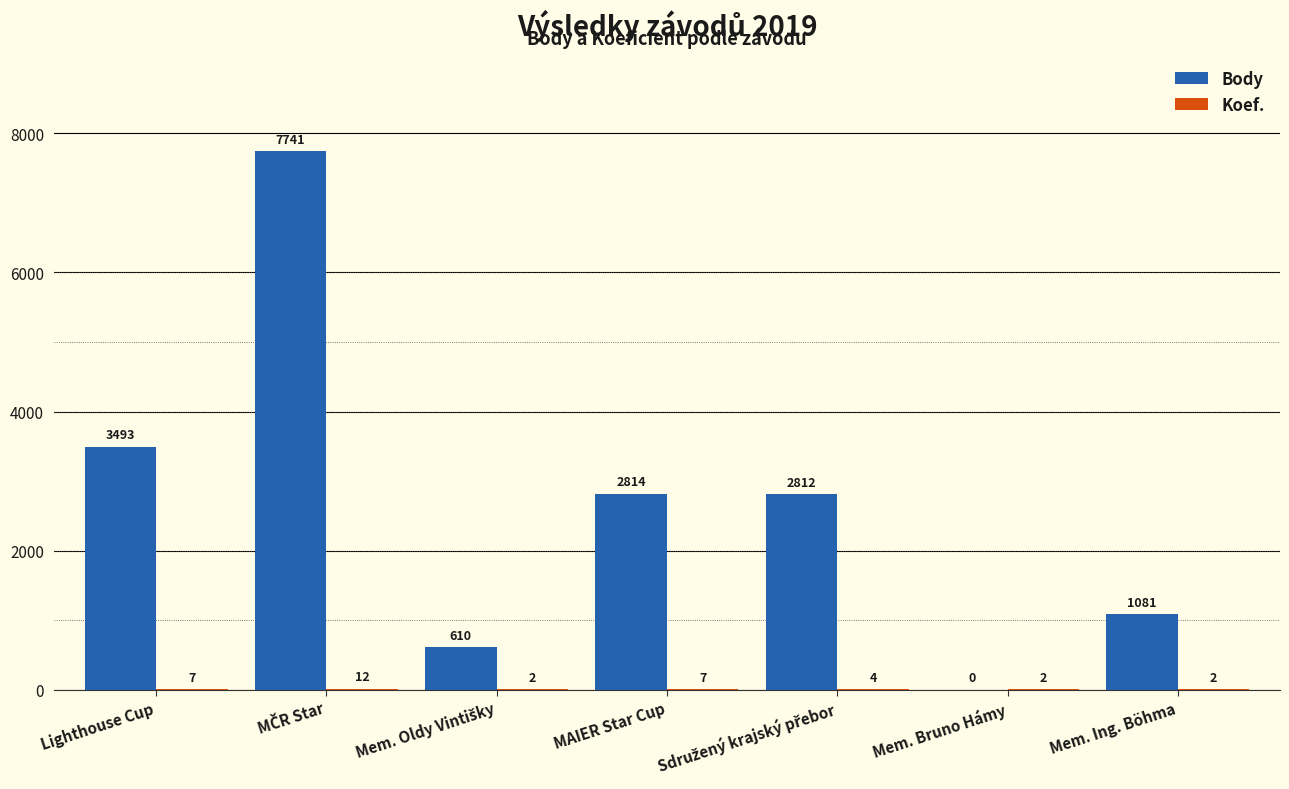

How many positive values does the Body series have?

6